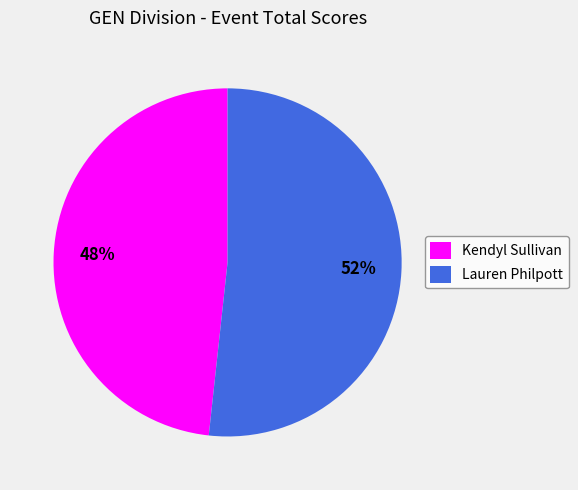

The Kendyl Sullivan slice represents 37% of the pie. True or false?

False